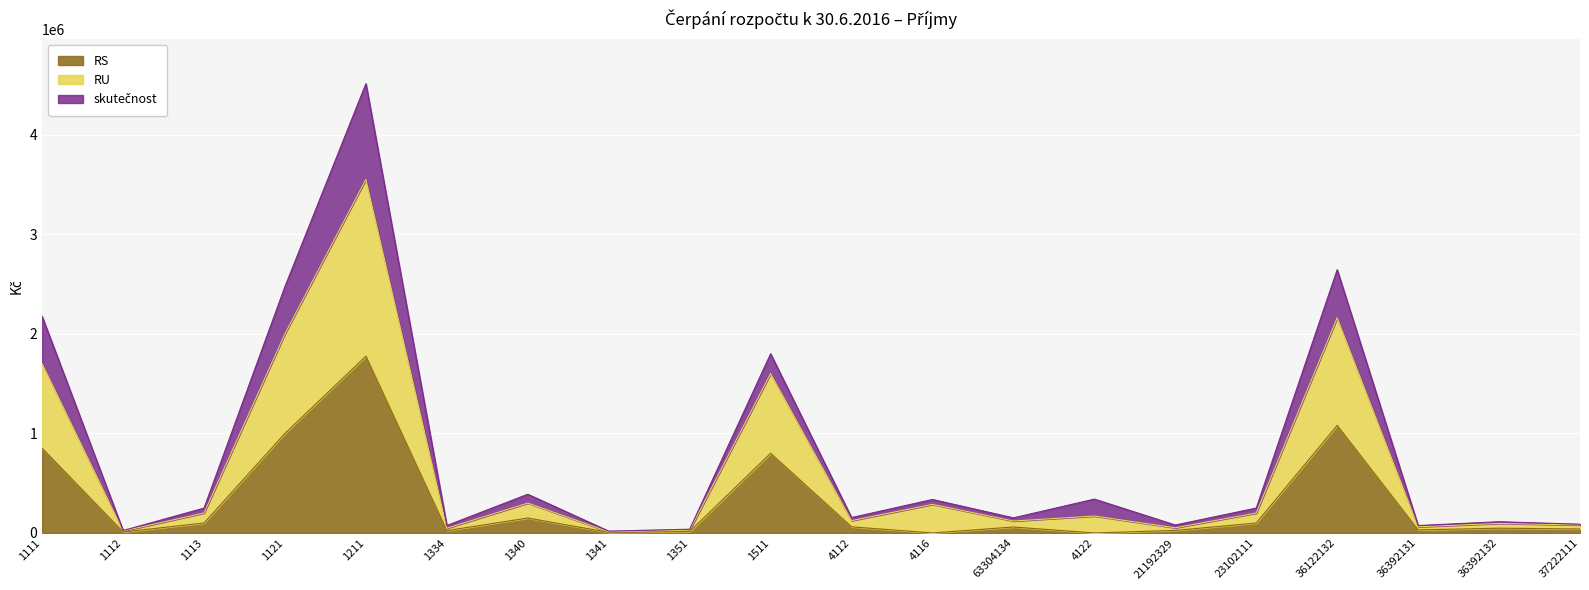

True or false: skutečnost and RU cross at least once.

False